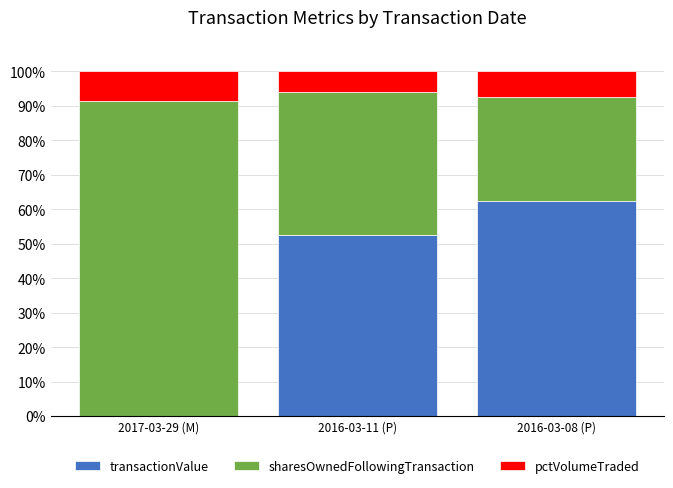

Which category has the highest value in the transactionValue series?

2016-03-08 (P)